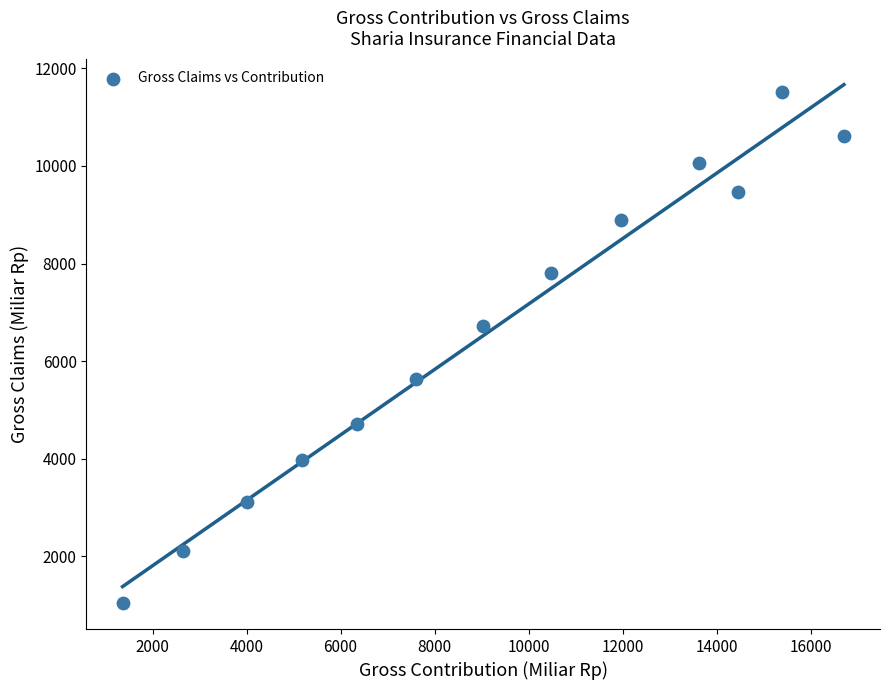

What Y value in the scatter plot is closest to 6284?

6727.8